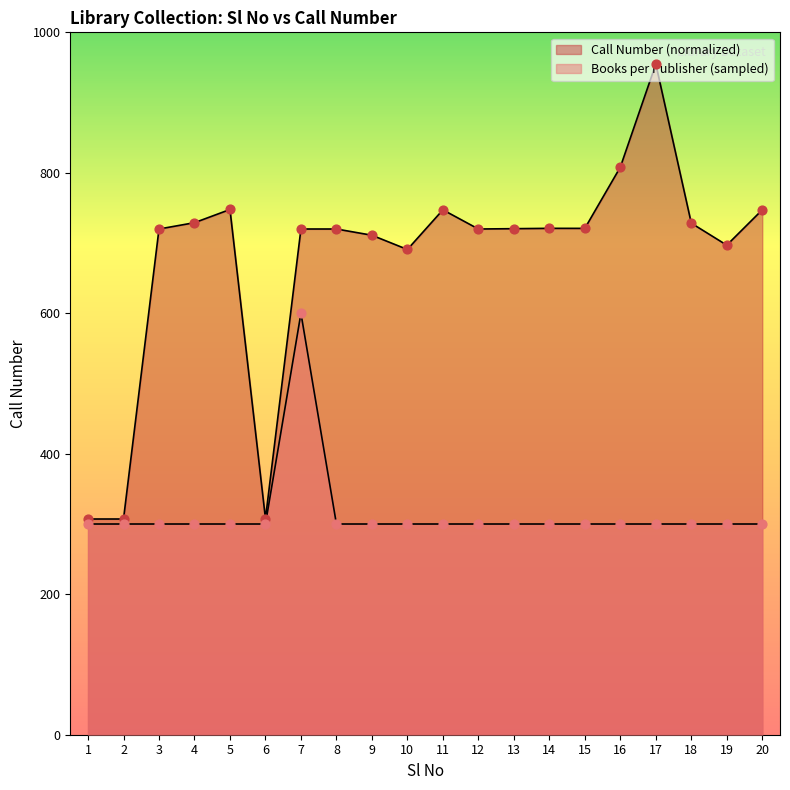

At how many categories does at least one series exceed 461?

17